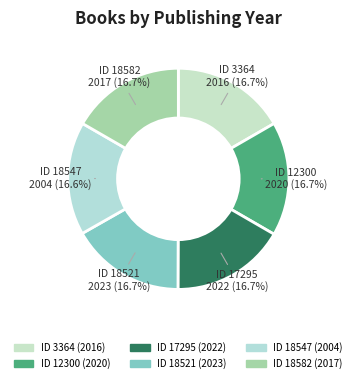

How many segments does this pie chart have?

6